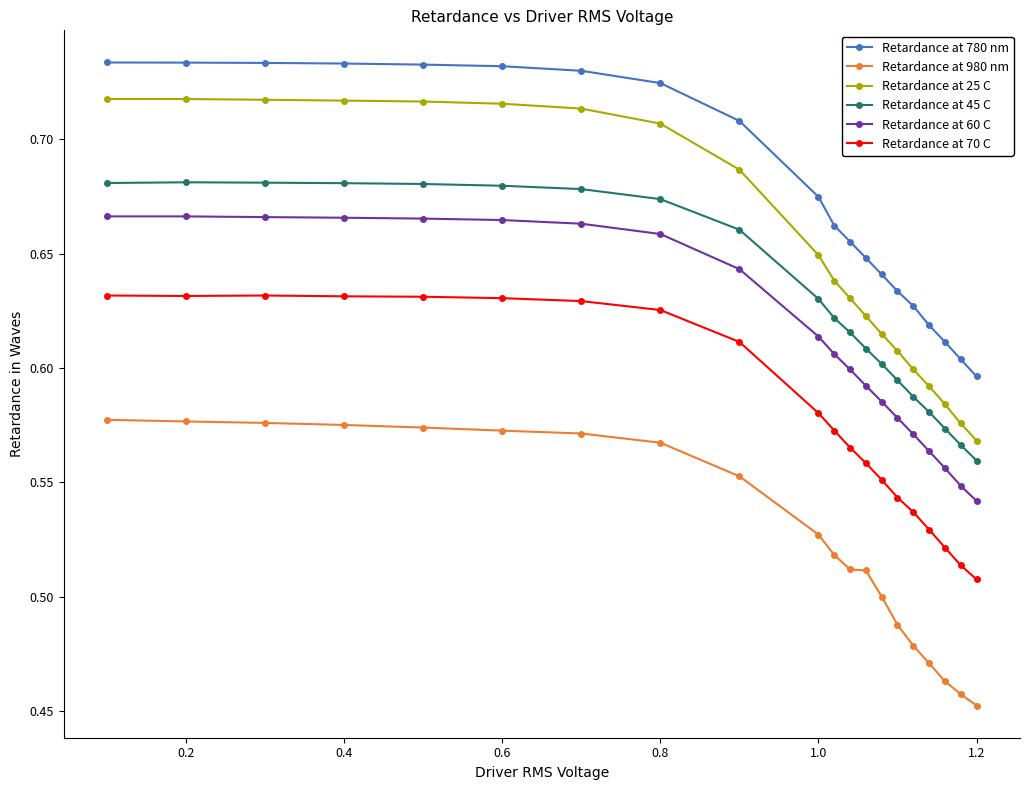

At how many categories does at least one series exceed 0?

20